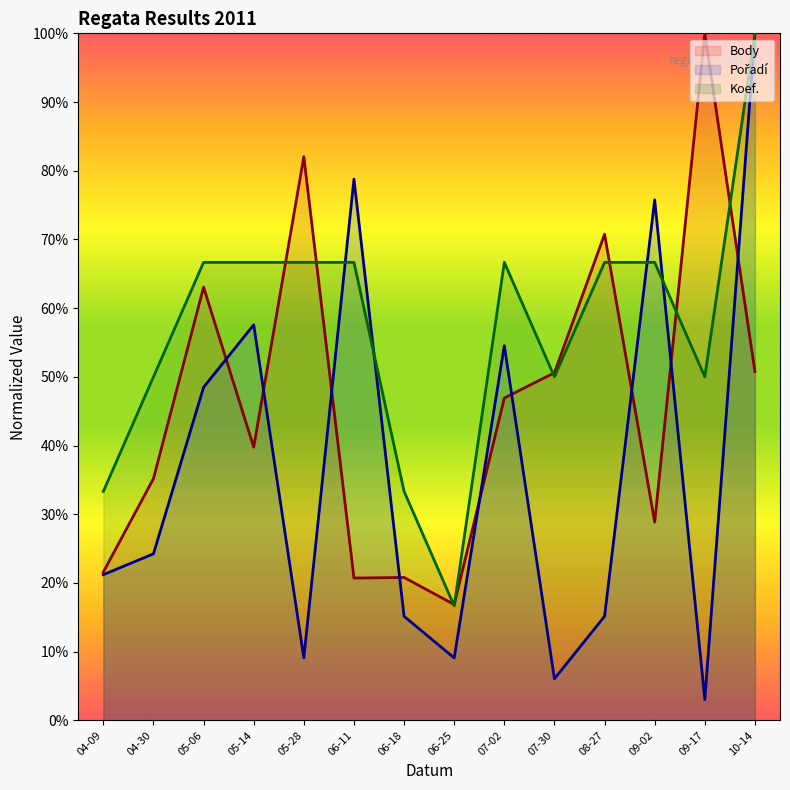

What is the minimum value for Body?

16.9